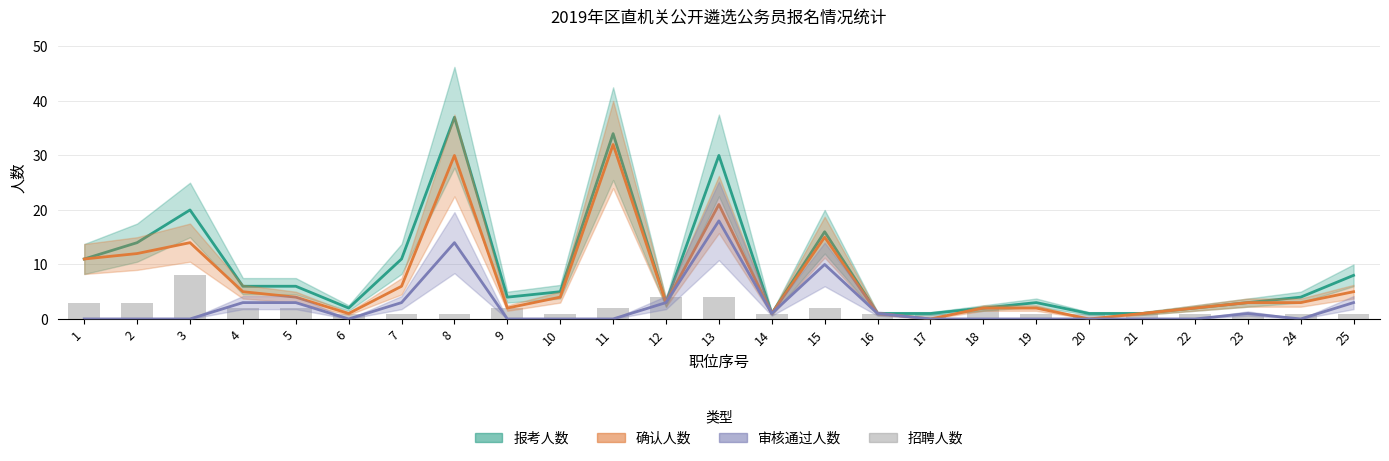

Reading left to right, list all the values displayed in this chart.

报考人数: 1=11	2=14	3=20	4=6	5=6	6=2	7=11	8=37	9=4	10=5	11=34	12=3	13=30	14=1	15=16	16=1	17=1	18=2	19=3	20=1	21=1	22=2	23=3	24=4	25=8
确认人数: 1=11	2=12	3=14	4=5	5=4	6=1	7=6	8=30	9=2	10=4	11=32	12=3	13=21	14=1	15=15	16=1	17=0	18=2	19=2	20=0	21=1	22=2	23=3	24=3	25=5
审核通过人数: 1=0	2=0	3=0	4=3	5=3	6=0	7=3	8=14	9=0	10=0	11=0	12=3	13=18	14=1	15=10	16=1	17=0	18=0	19=0	20=0	21=0	22=0	23=1	24=0	25=3
招聘人数: 1=3	2=3	3=8	4=2	5=2	6=1	7=1	8=1	9=2	10=1	11=2	12=4	13=4	14=1	15=2	16=1	17=1	18=2	19=1	20=1	21=1	22=1	23=1	24=1	25=1